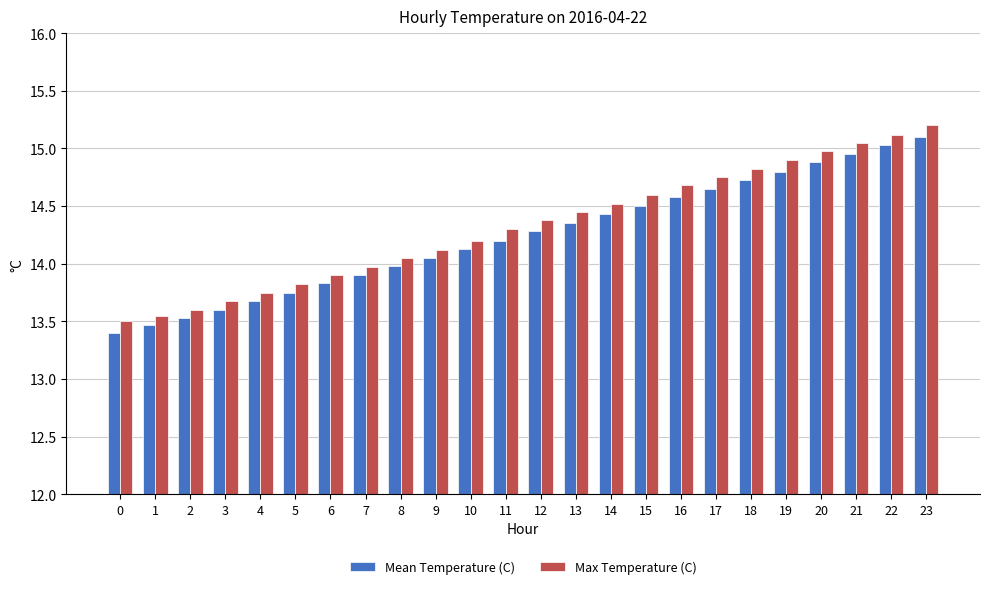

How many bars are there in each group?

2